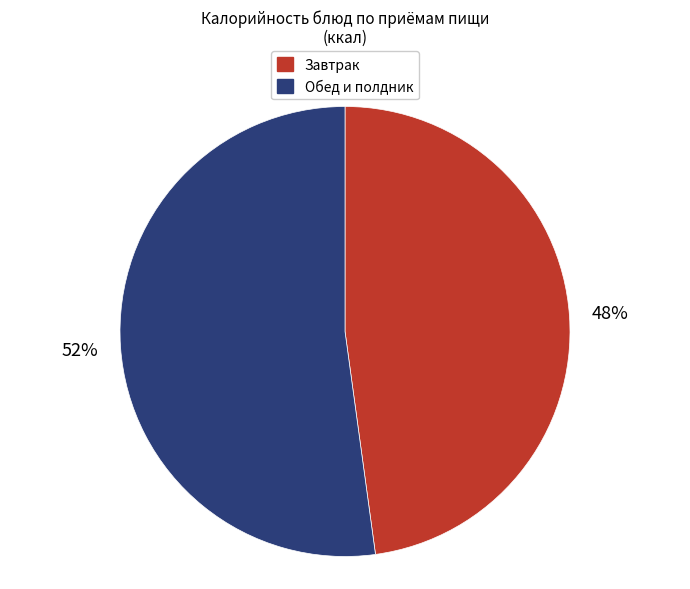

Which slice is the largest?

Обед и полдник